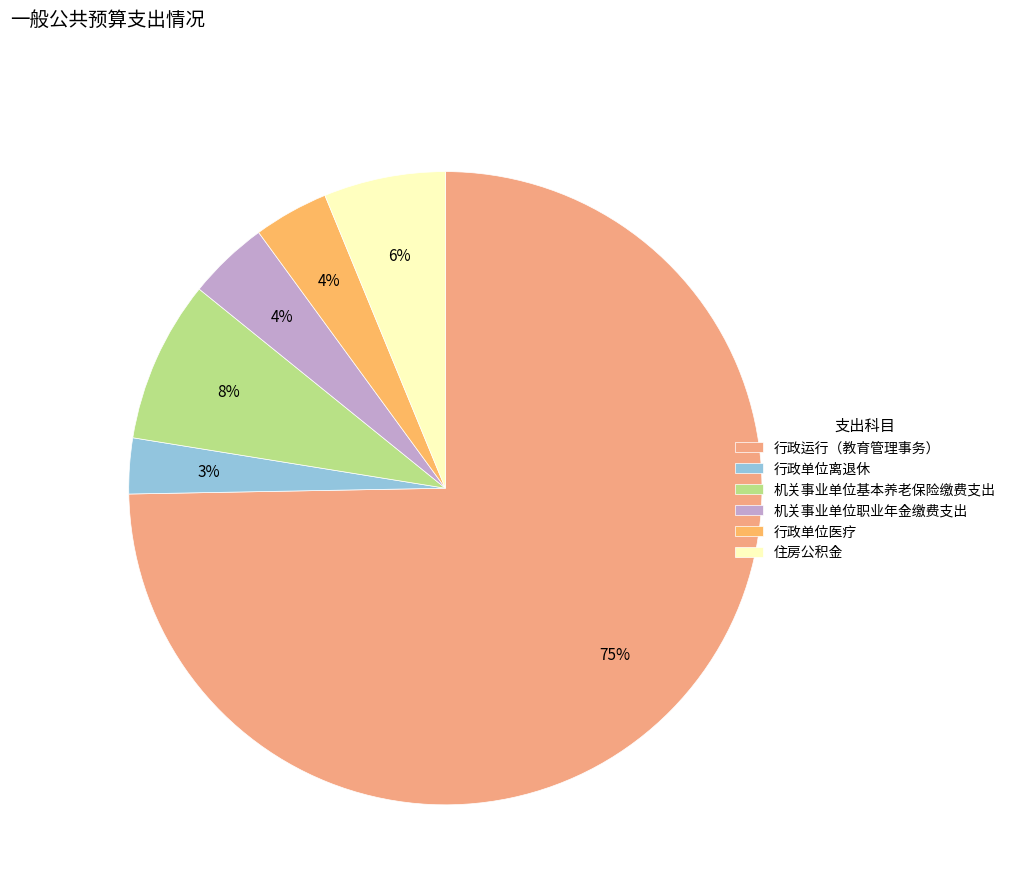

What percentage is the 行政单位医疗 slice, to the nearest percent?

4%